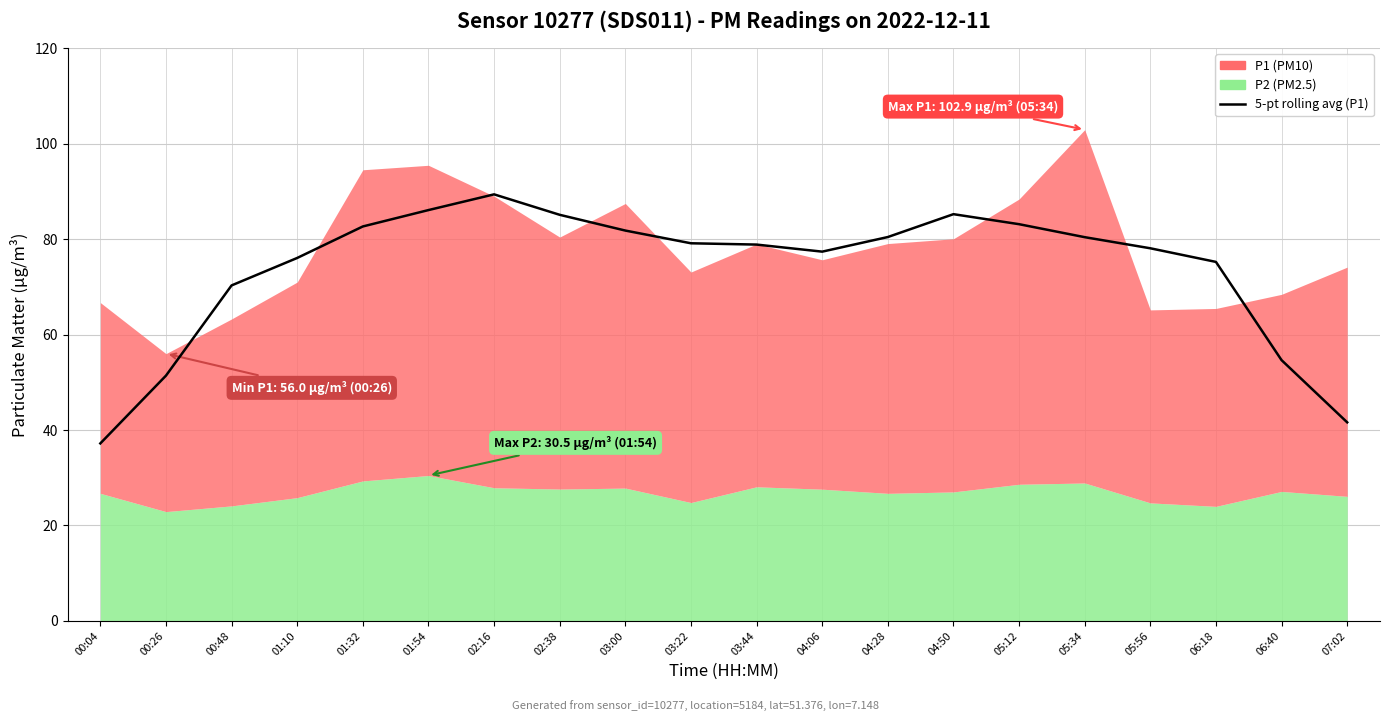

What is the label of the 9th point from the left?

03:00